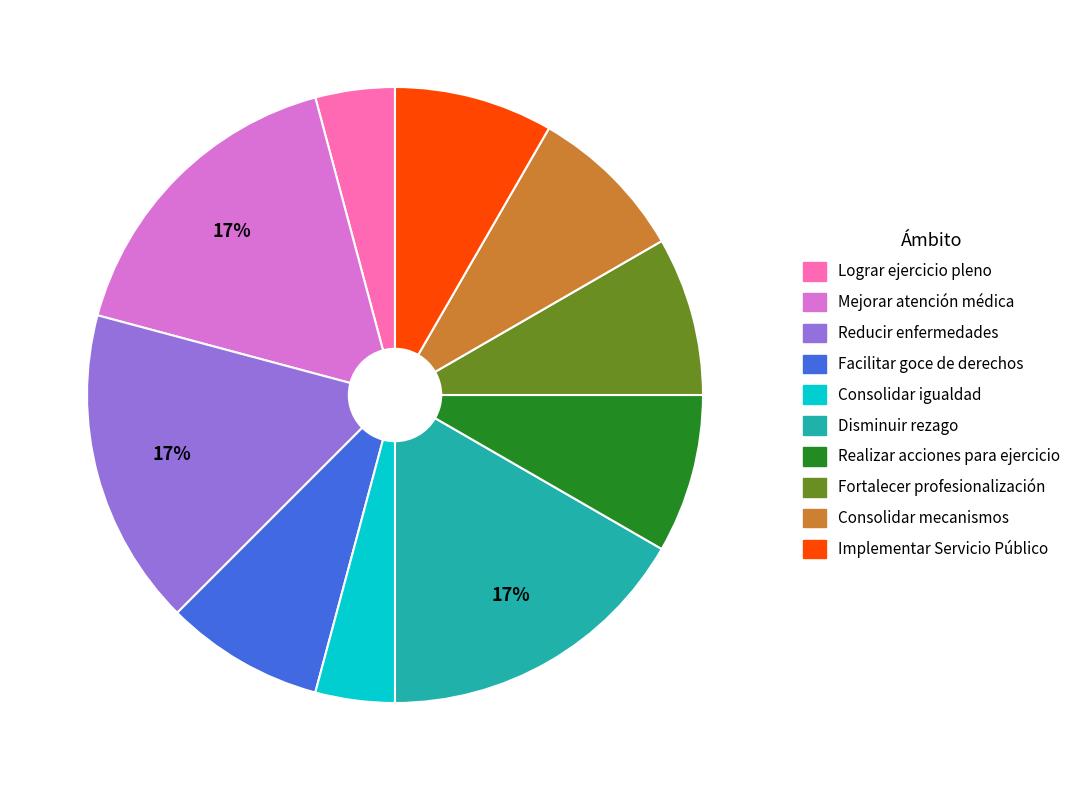

Is there any slice that represents more than half of the pie?

No